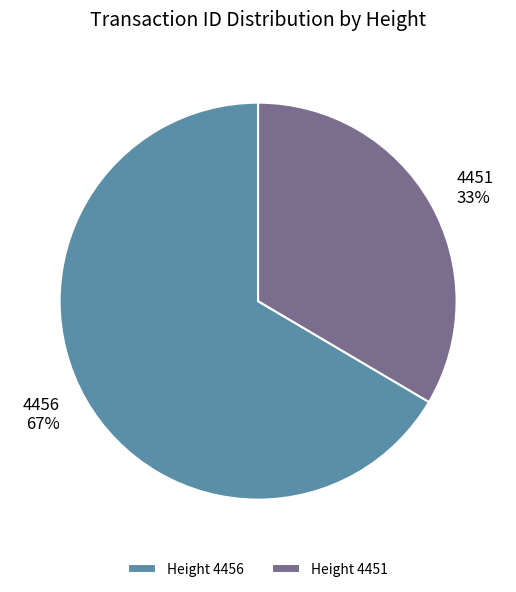

Rank the categories by value from highest to lowest.

Height 4456, Height 4451